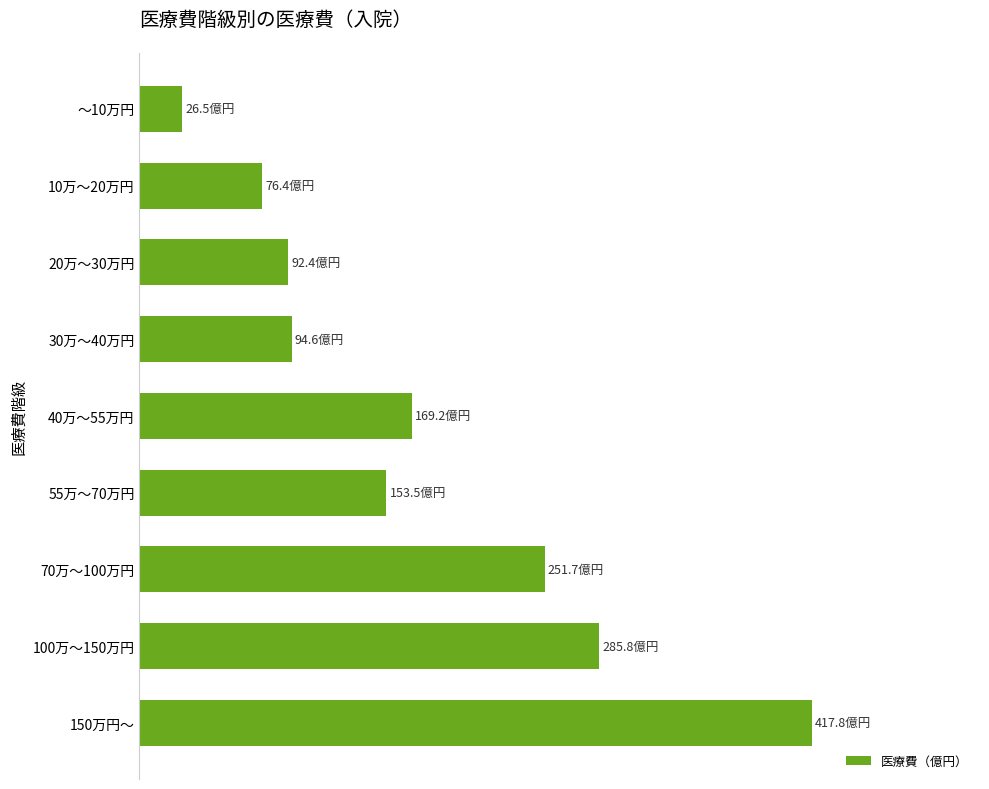

Are the bars horizontal?

Yes